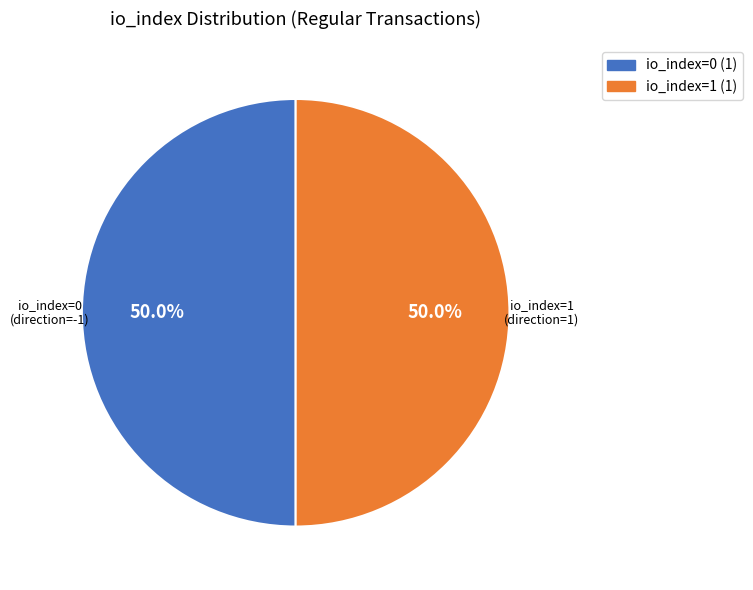

Count the number of slices in the pie.

2